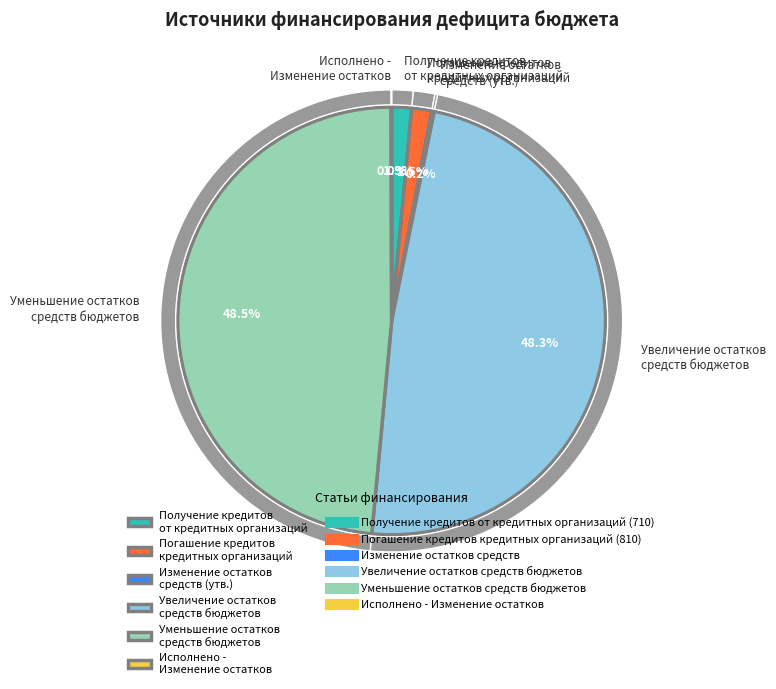

Is there any slice that represents more than half of the pie?

No